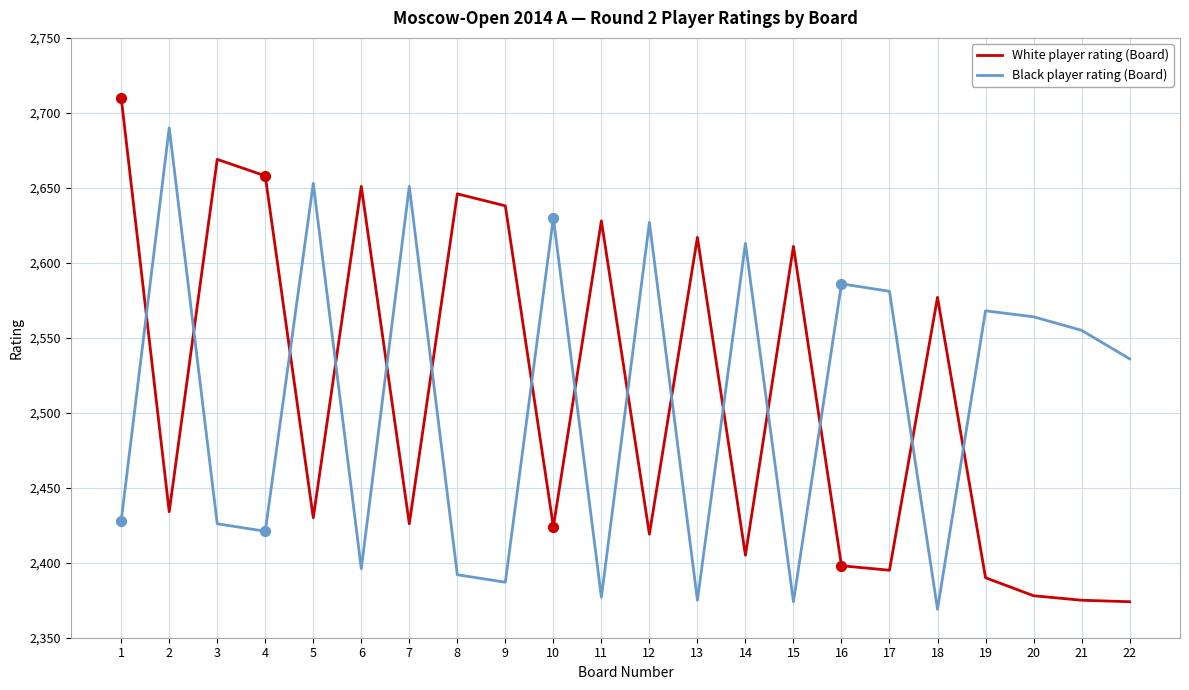

Is the value of White player rating (Board) at 2 greater than the value of Black player rating (Board) at 18?

Yes